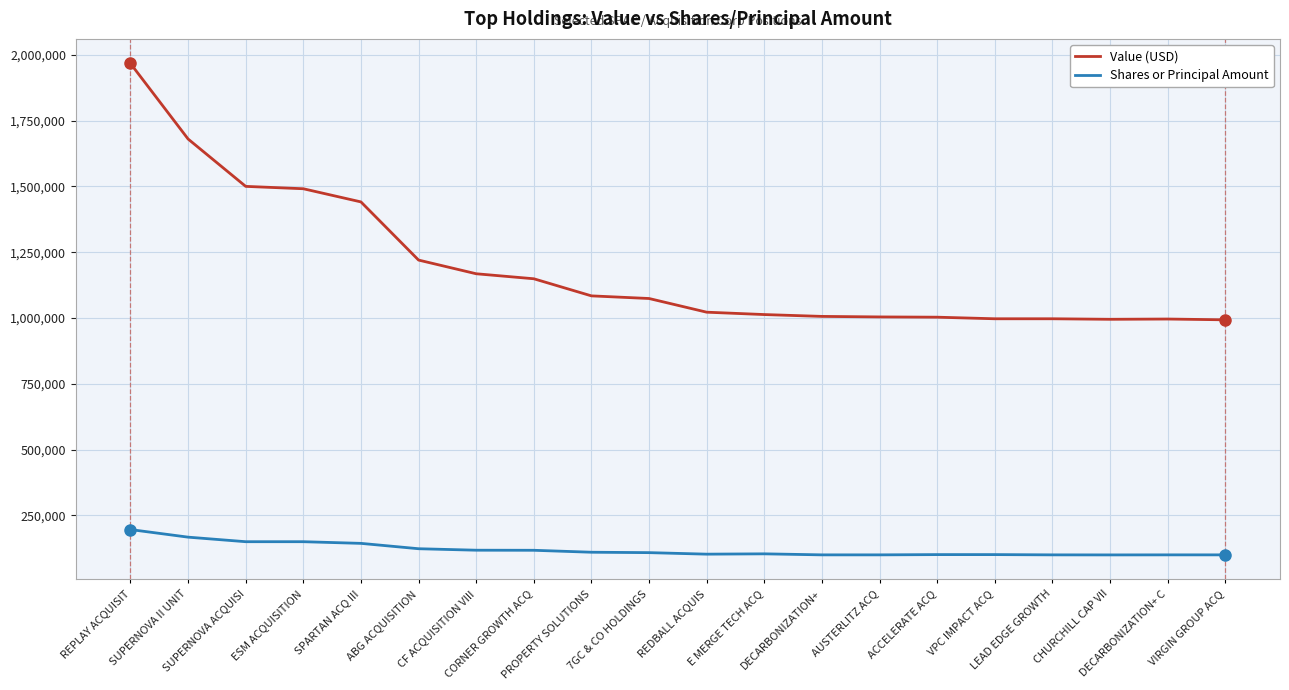

The value of Value (USD) at DECARBONIZATION+ C is 1752151. True or false?

False